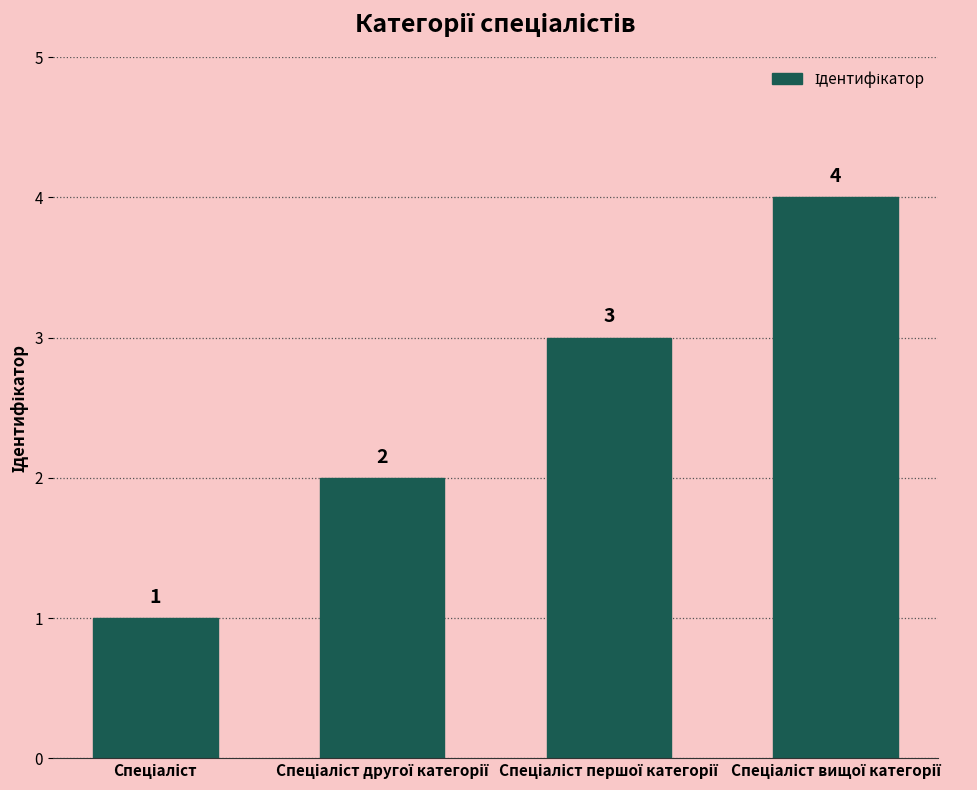

How many bars are there in total?

4